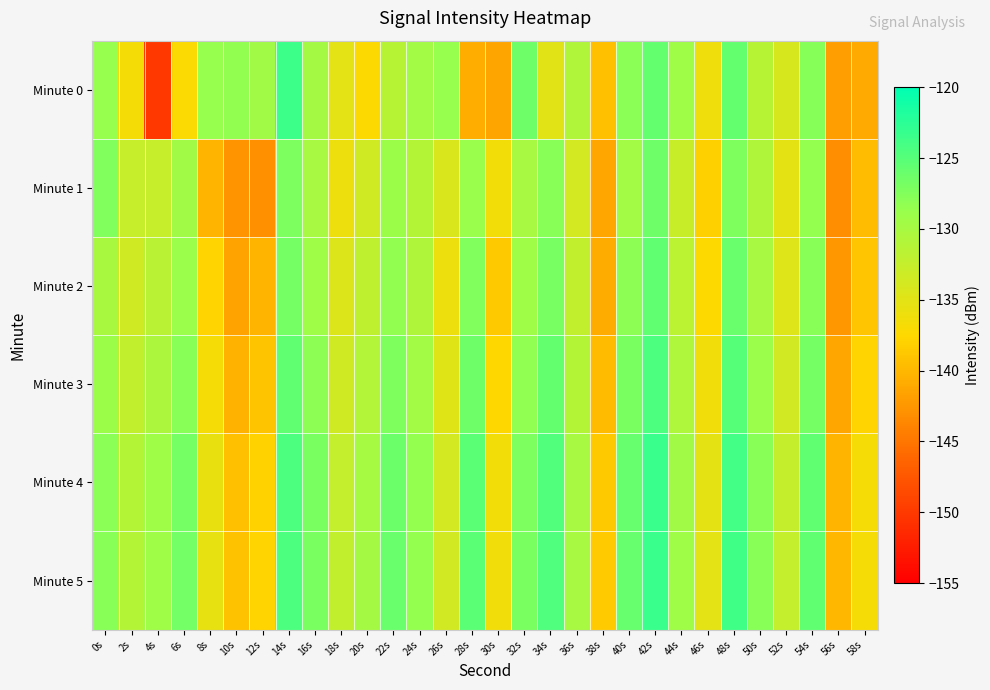

Which series has the widest spread of values?

Minute 0